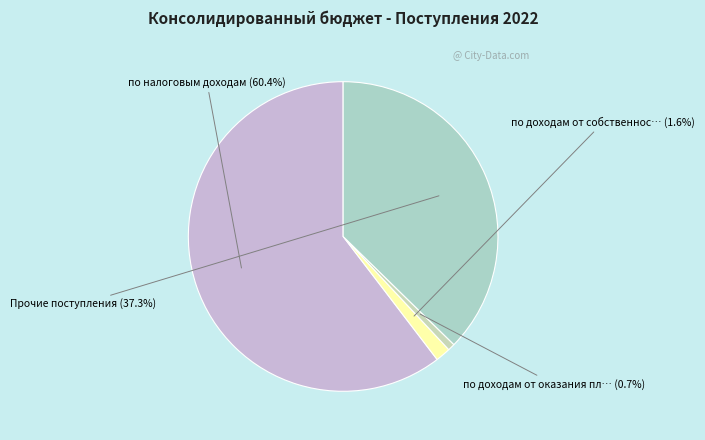

How many segments does this pie chart have?

4